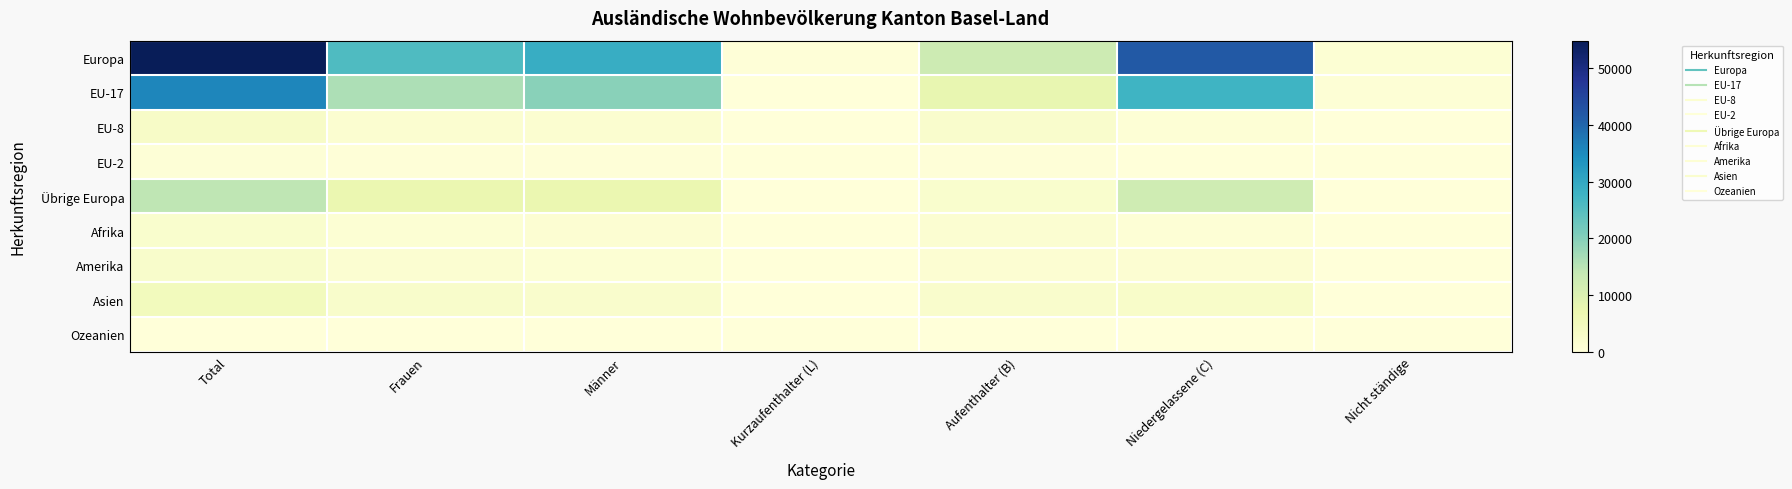

Between Aufenthalter (B) and Frauen, which is larger?

Frauen